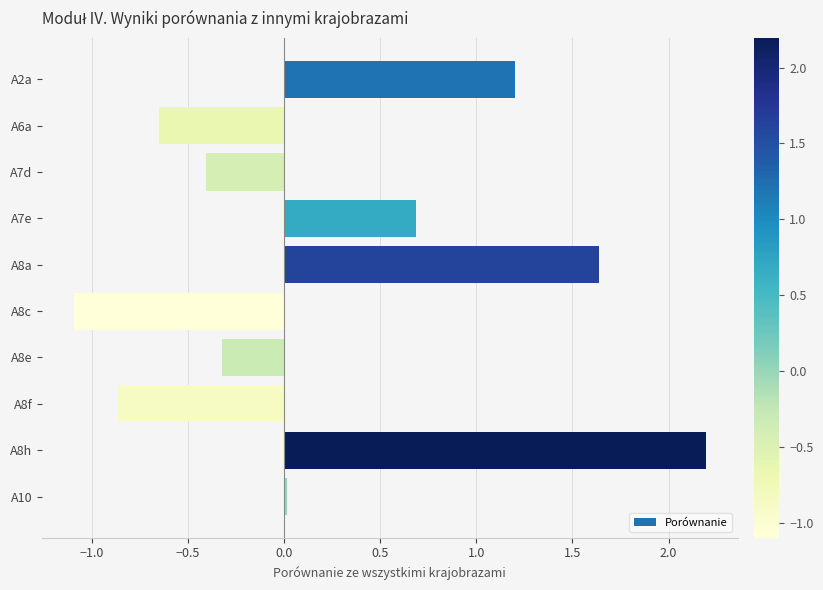

Rank the categories by value from lowest to highest.

A8c, A8f, A6a, A7d, A8e, A10, A7e, A2a, A8a, A8h